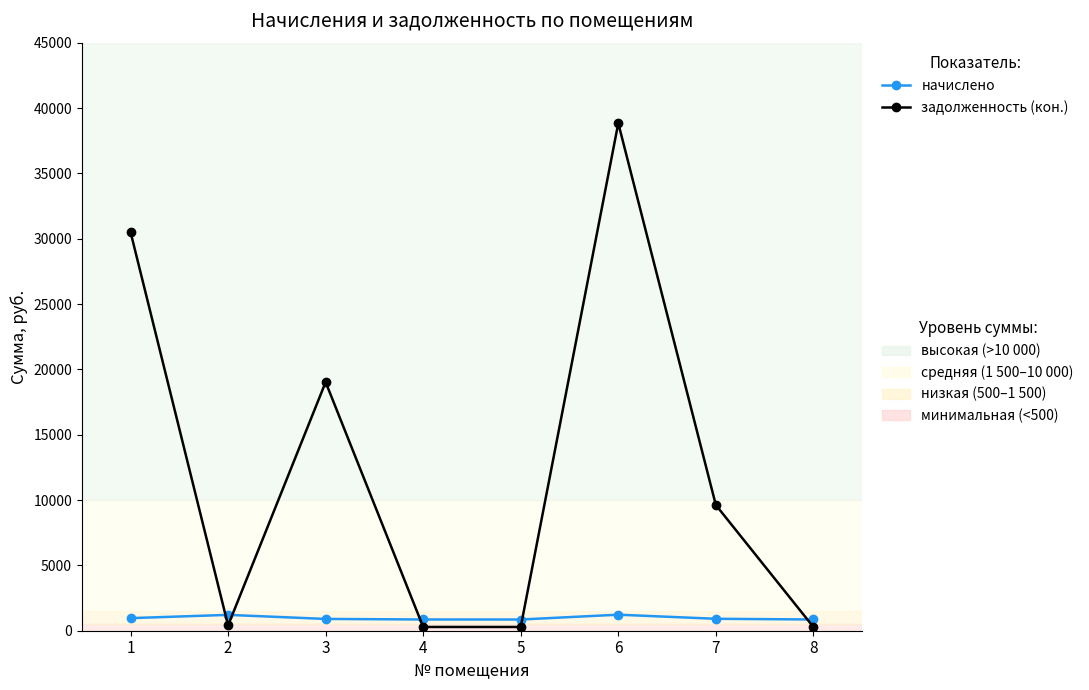

What is the minimum value shown in the chart?

285.8